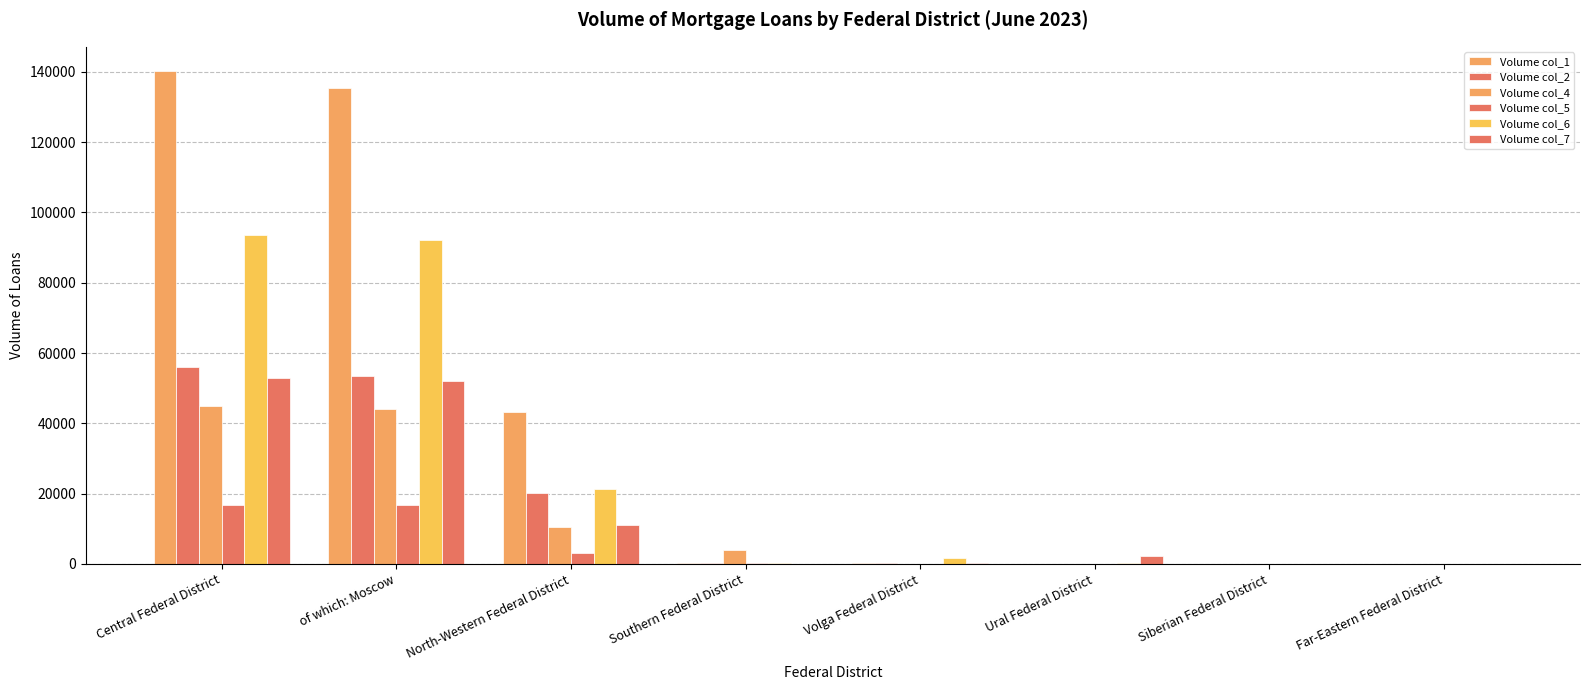

Which series changed the most between Central Federal District and Southern Federal District?

Volume col_1